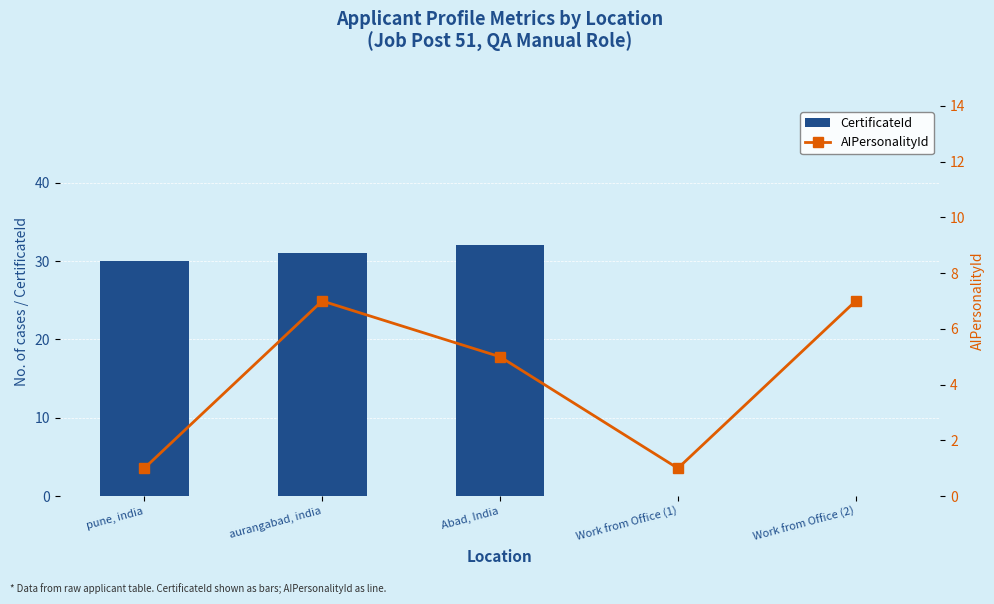

The CertificateId series shows 17 at pune, india. True or false?

False